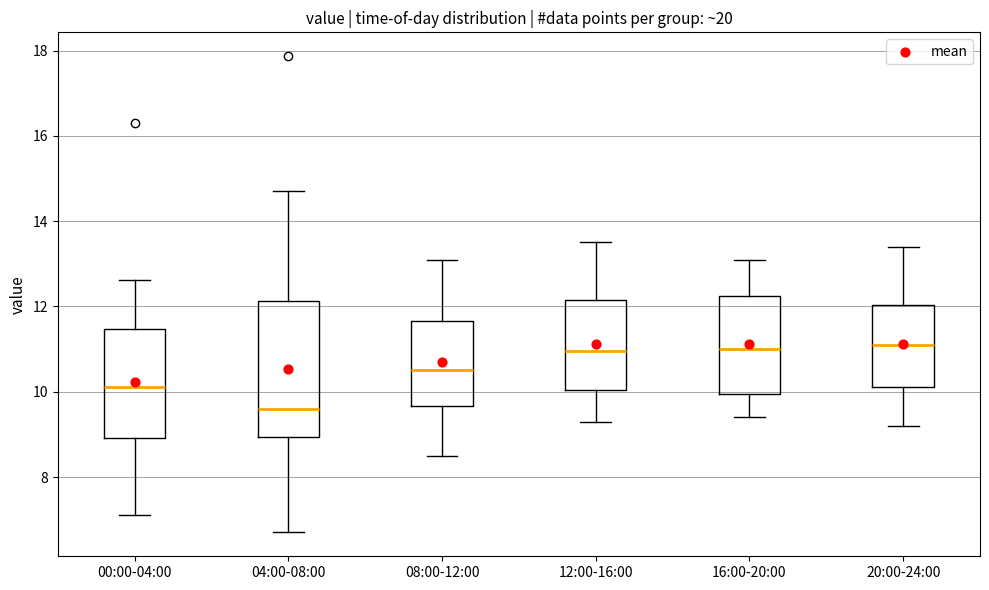

Where does the upper whisker of the box for 08:00-12:00 end on the y-axis? The values are not printed on the chart, so give them approximately, as read against the axis.

13.2